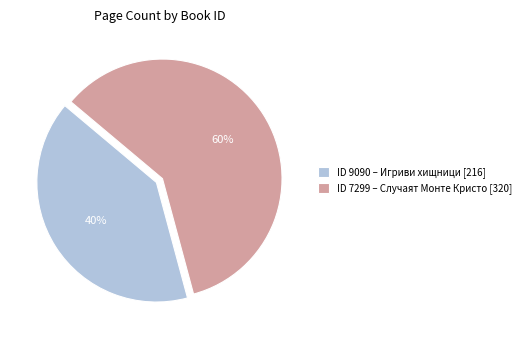

Which slice is the largest?

ID 7299 – Случаят Монте Кристо [320]